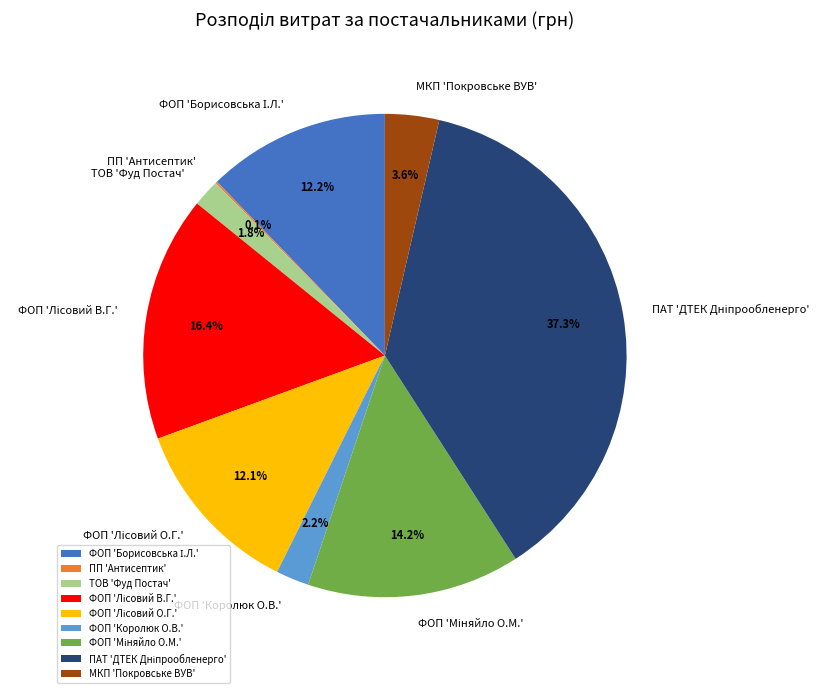

What is the total percentage of МКП 'Покровське ВУВ' and ТОВ 'Фуд Постач'?

5.4%